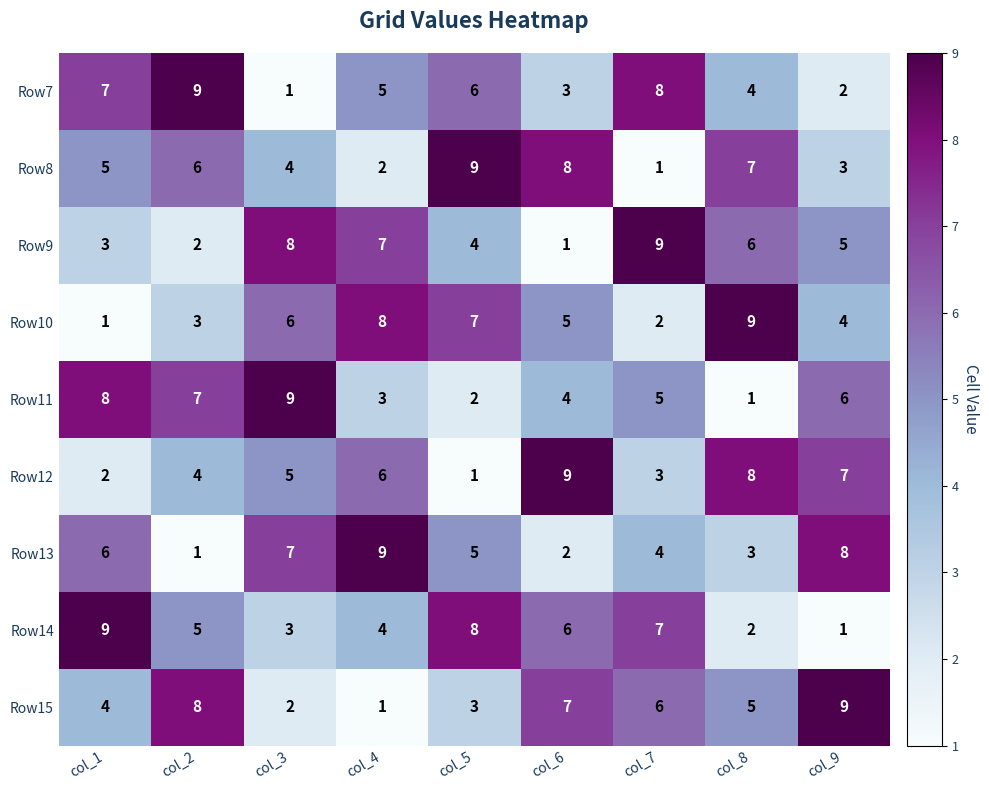

What is the highest value of the Row9 series?

9